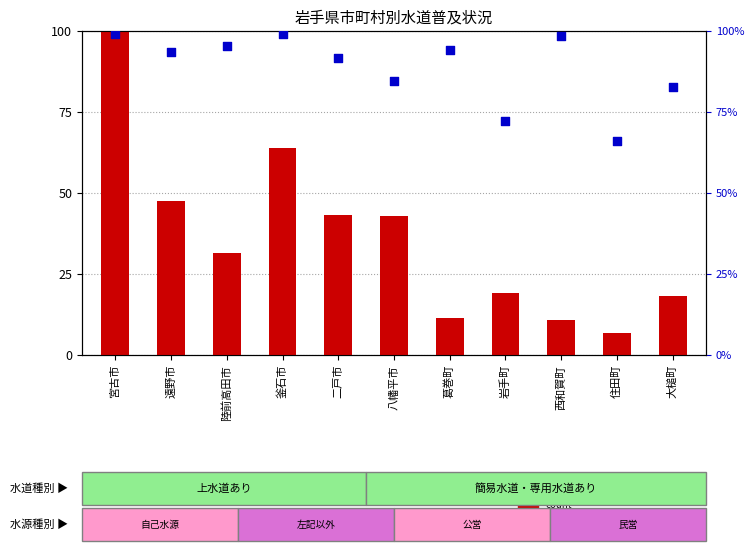

Which series has the largest total across all categories?

percentile rank within the sample